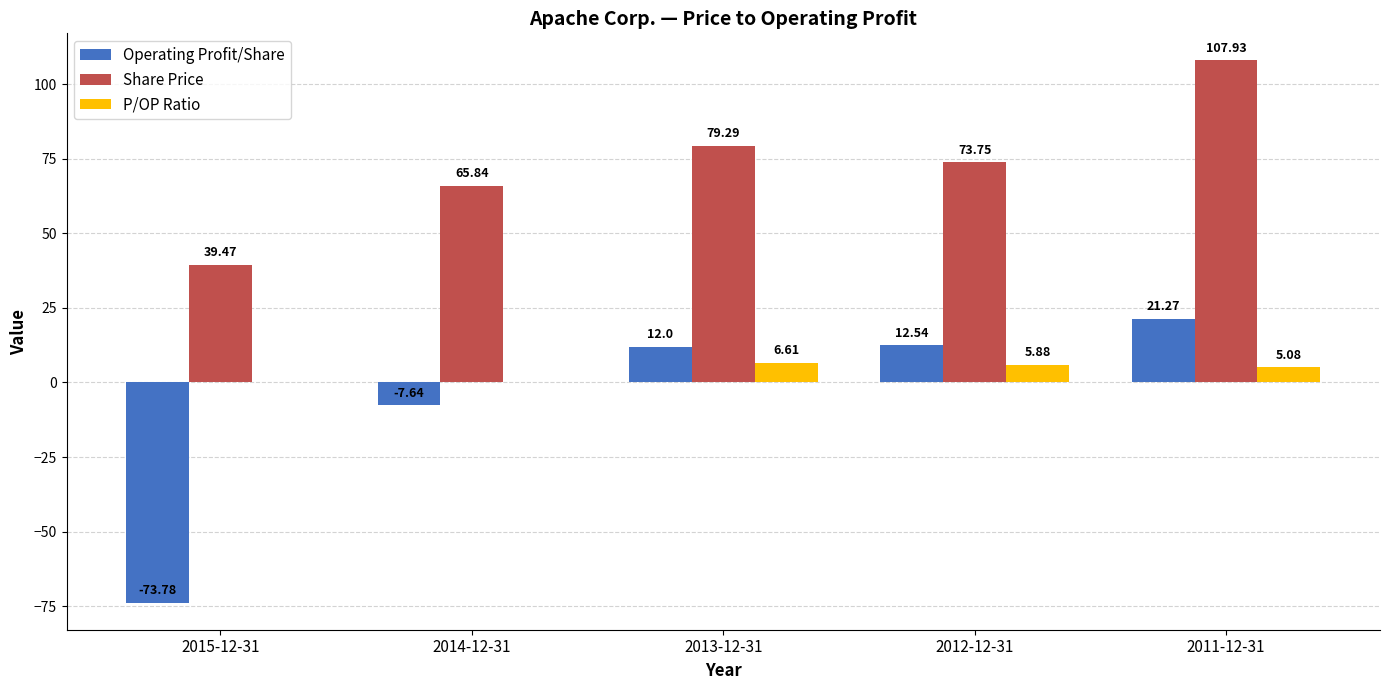

At which category is the sum across all series the highest?

2011-12-31